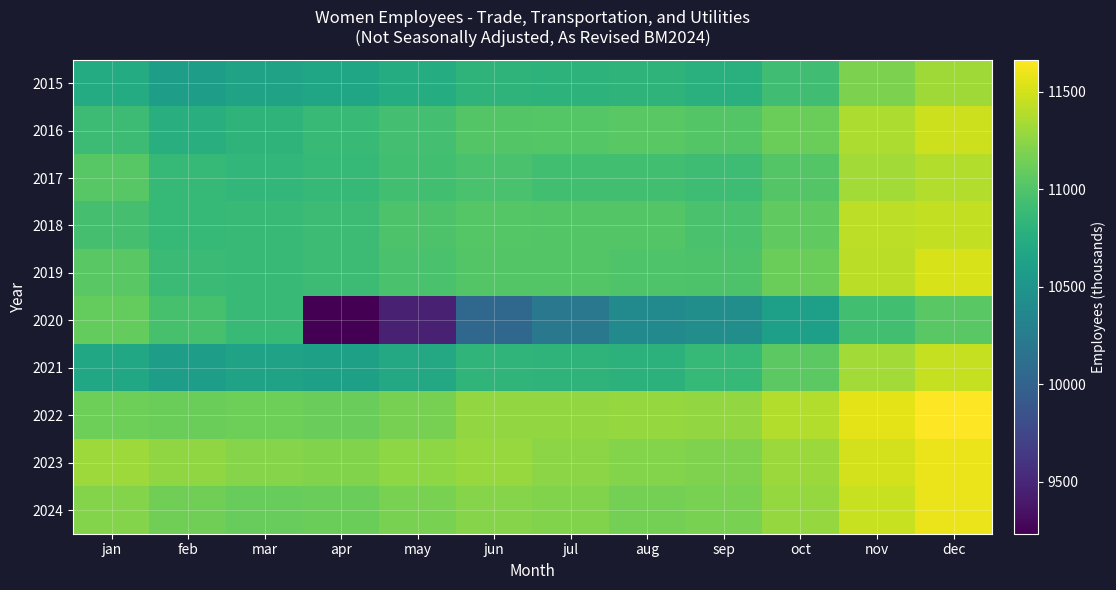

What is the total value across all series at dec?

114502